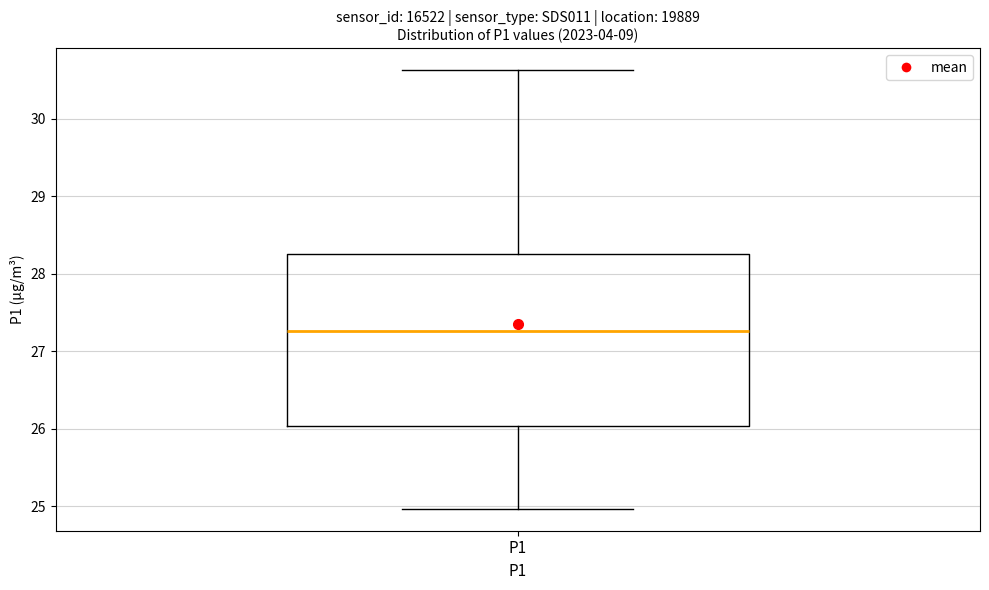

Read this box plot against the y-axis: the position of the median line, the range covered by the box, and the ends of both whiskers. The values are not printed on the chart, so give them approximately, as read against the axis.

median 27.3, box 26.0 to 28.3, whiskers 25.0 to 30.6